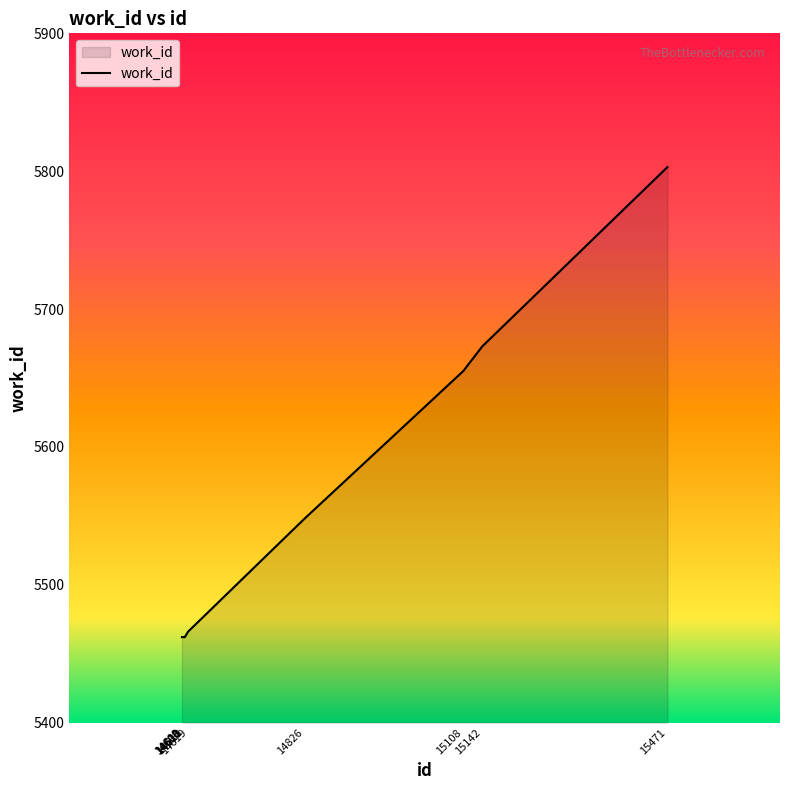

How many lines are shown in the chart?

1